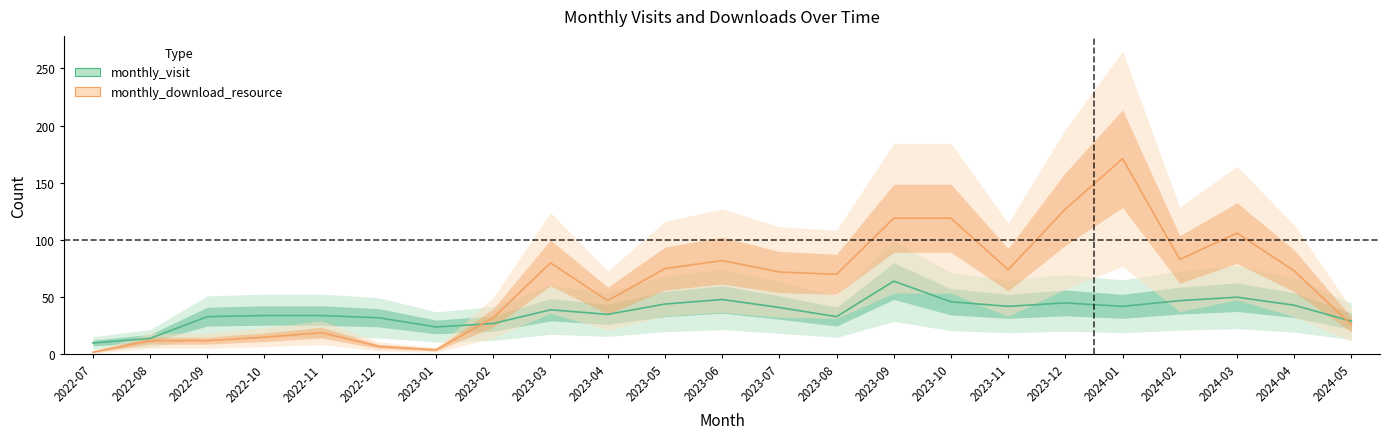

At which category is the sum across all series the highest?

2024-01